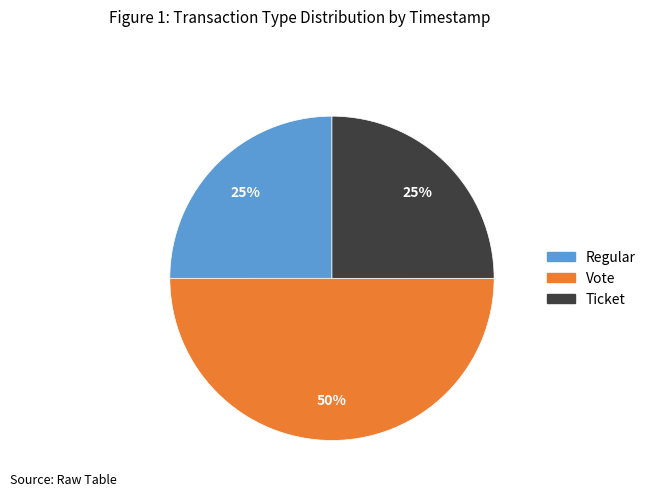

To the nearest percent, what is the difference between the largest and smallest slice percentages?

25%